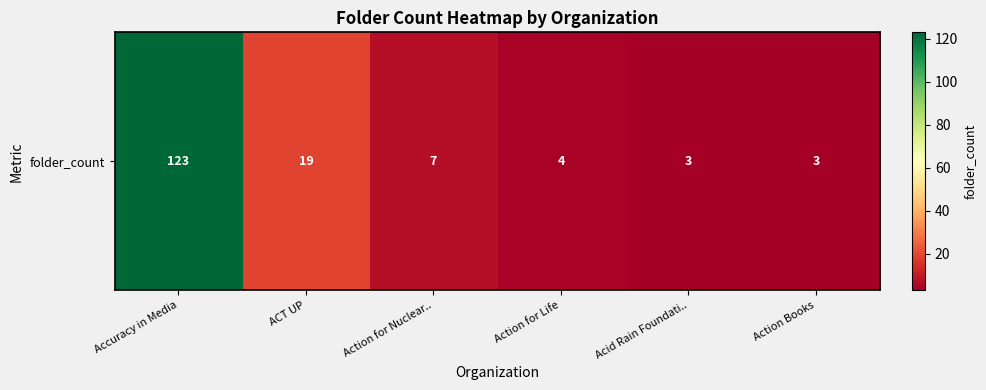

What is the average value?

26